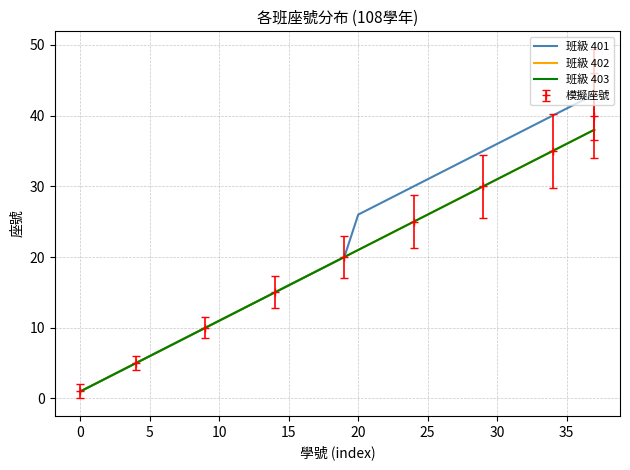

Is this an area chart (filled region under the line)?

No